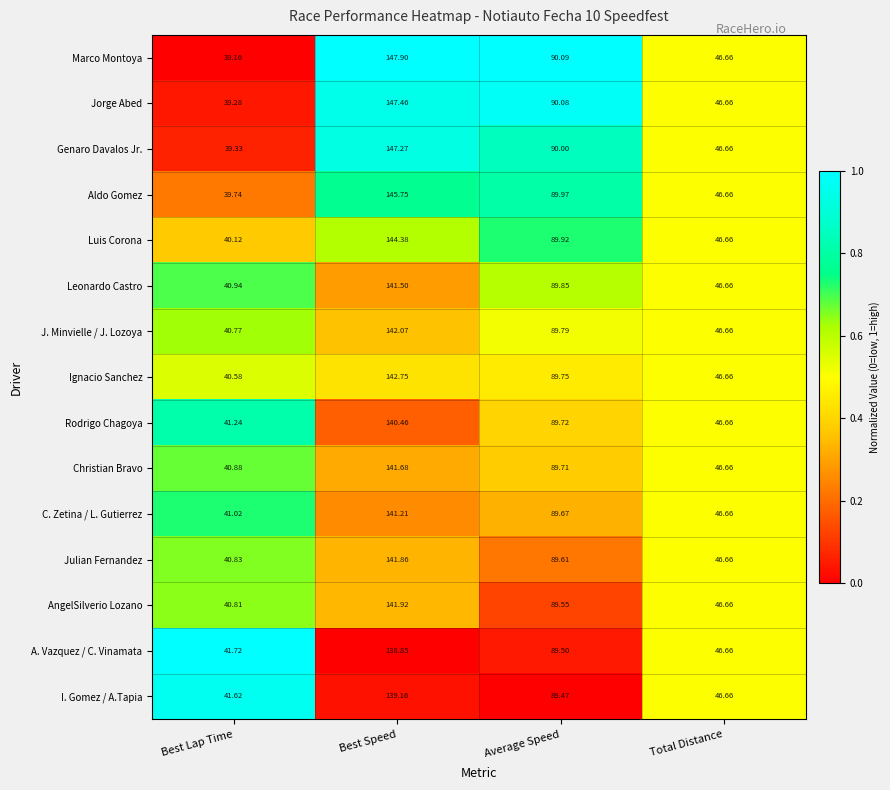

At which category is the sum across all series the highest?

Best Speed